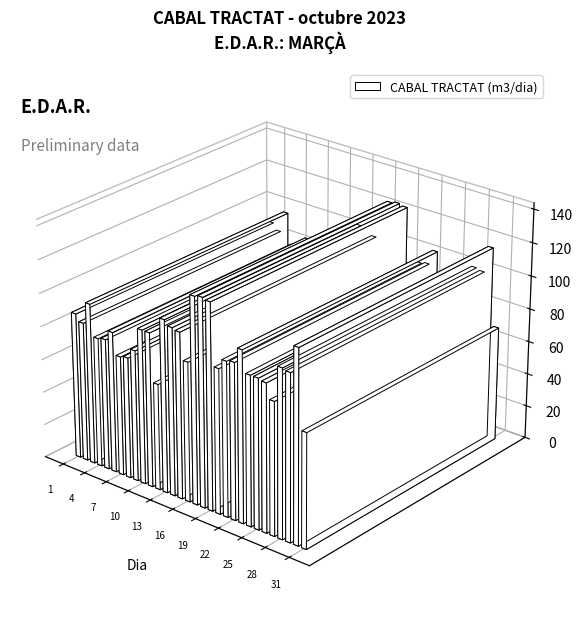

Rank the categories by value from lowest to highest.

12, 31, 7, 8, 4, 5, 9, 27, 2, 16, 6, 20, 1, 26, 24, 25, 10, 11, 21, 22, 3, 15, 29, 14, 28, 23, 13, 30, 17, 19, 18